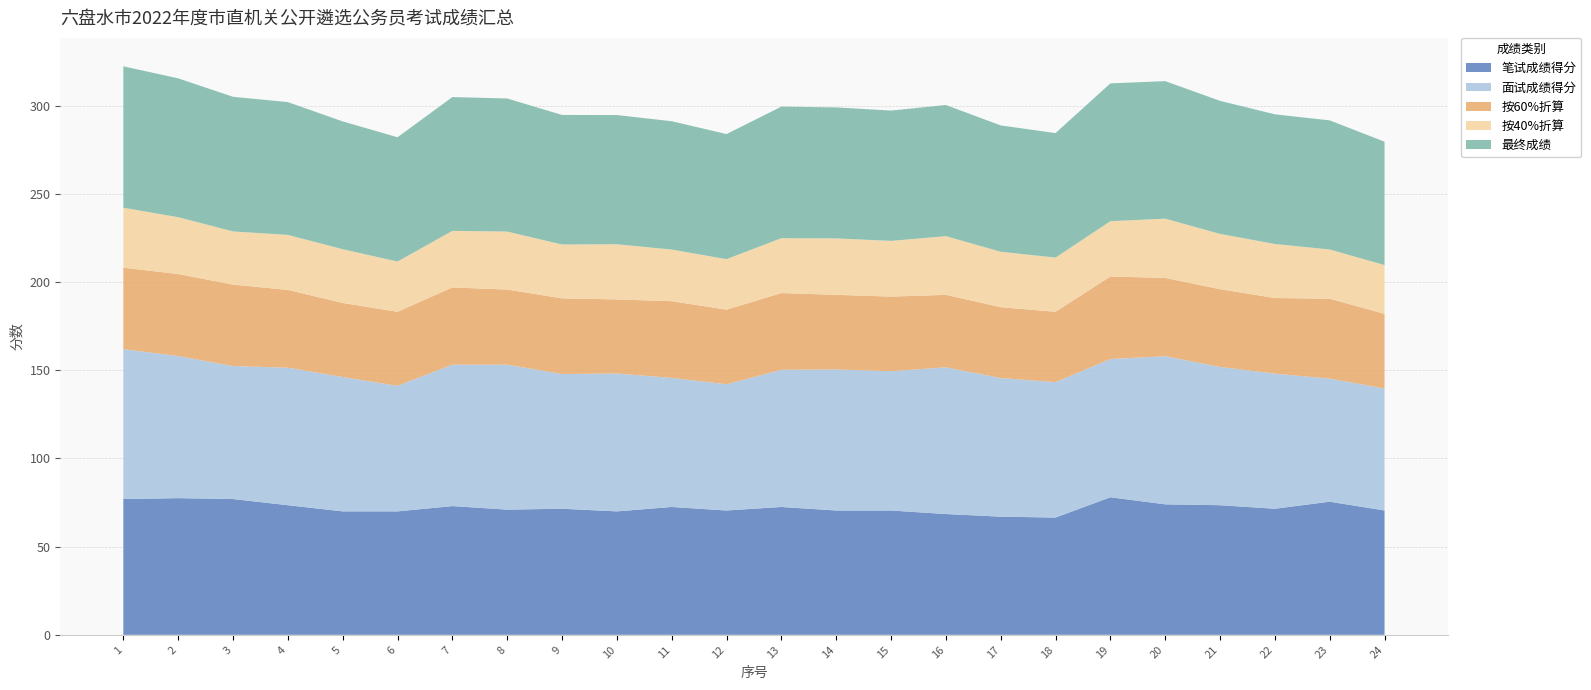

Reading right to left, list all the values displayed in this chart.

笔试成绩得分: 70.5	75.5	71.5	73.5	74.0	78.0	66.5	67.0	68.5	70.5	70.5	72.5	70.5	72.5	70.0	71.5	71.0	73.0	70.0	70.0	73.5	77.0	77.5	77.0
面试成绩得分: 69.2	69.8	76.6	78.4	84.0	78.4	76.8	78.6	83.2	79.0	80.0	77.8	71.6	73.2	78.2	76.4	82.2	80.2	71.2	76.2	78.0	75.4	80.6	85.0
按60%折算: 42.3	45.3	42.9	44.1	44.4	46.8	39.9	40.2	41.1	42.3	42.3	43.5	42.3	43.5	42.0	42.9	42.6	43.8	42.0	42.0	44.1	46.2	46.5	46.2
按40%折算: 27.7	27.9	30.6	31.4	33.6	31.4	30.7	31.4	33.3	31.6	32.0	31.1	28.6	29.3	31.3	30.6	32.9	32.1	28.5	30.5	31.2	30.2	32.2	34.0
最终成绩: 70.0	73.2	73.5	75.5	78.0	78.2	70.6	71.6	74.4	73.9	74.3	74.6	70.9	72.8	73.3	73.5	75.5	75.9	70.5	72.5	75.3	76.4	78.7	80.2